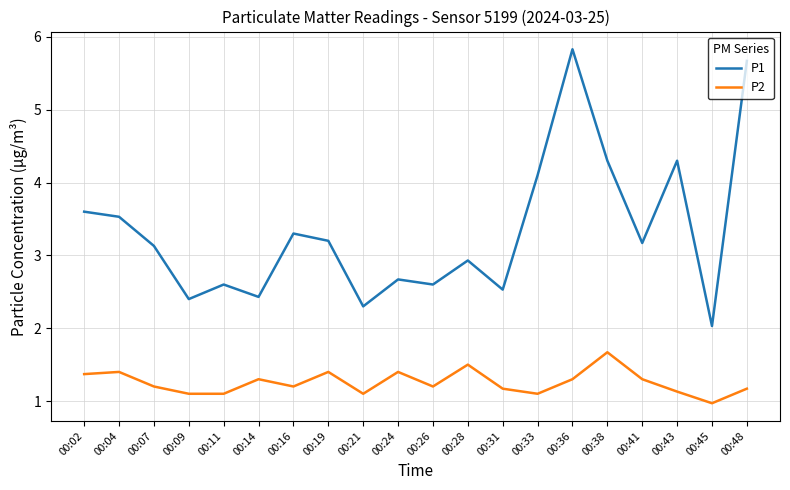

How many values in the P2 series are below 1?

1